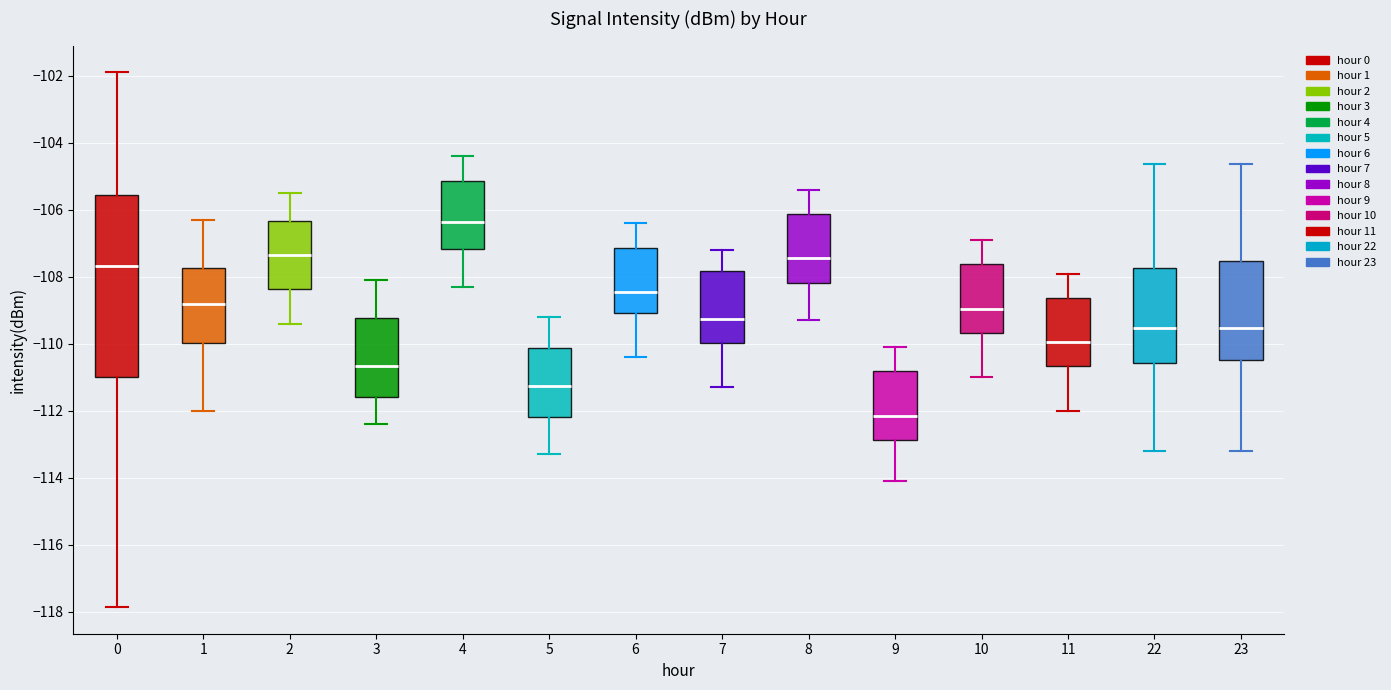

Where does the median line of the box at x = 9 sit on the y-axis? The values are not printed on the chart, so give them approximately, as read against the axis.

-112.2